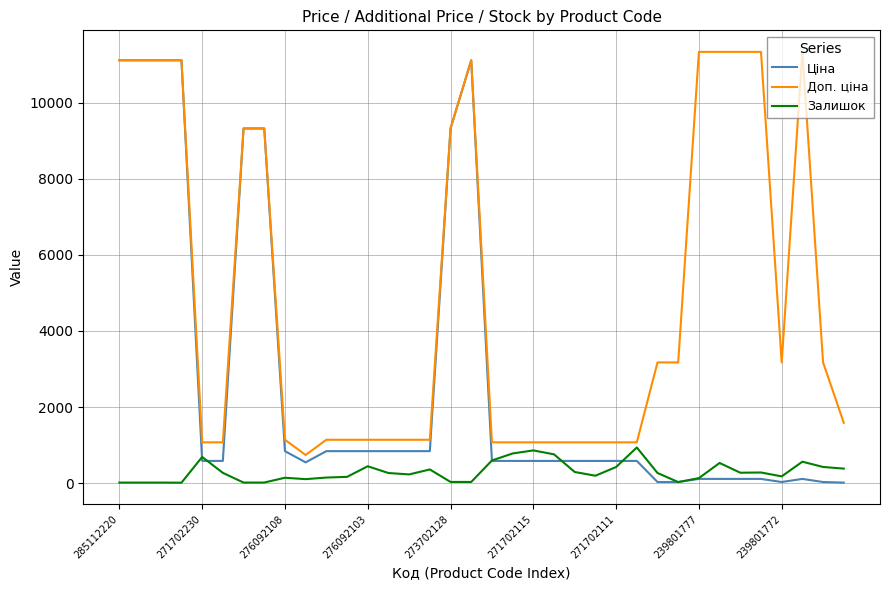

What is the greatest value displayed?

11334.0